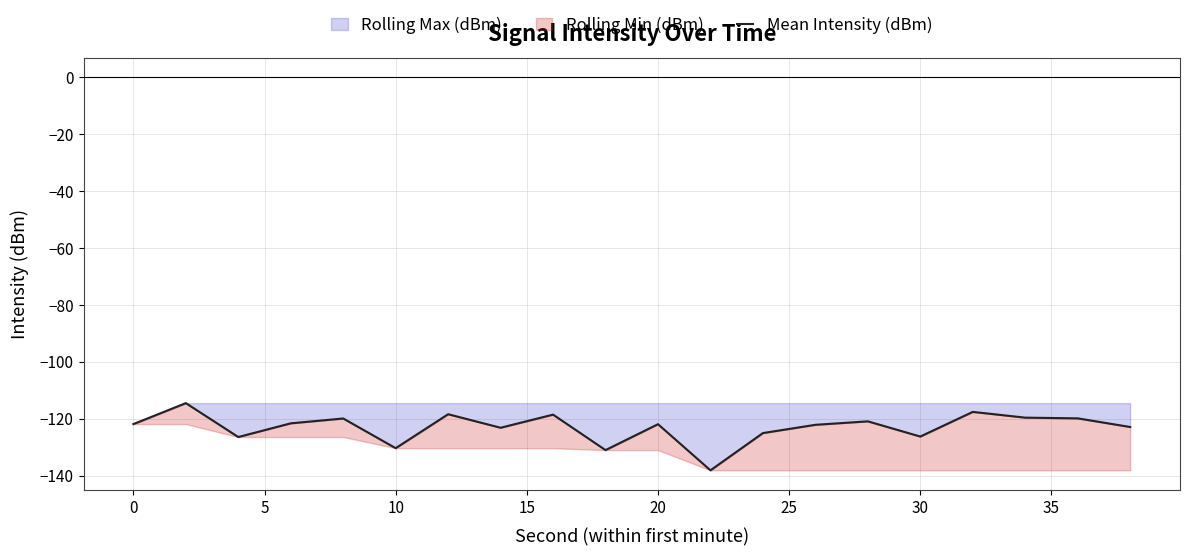

How many lines are shown in the chart?

1